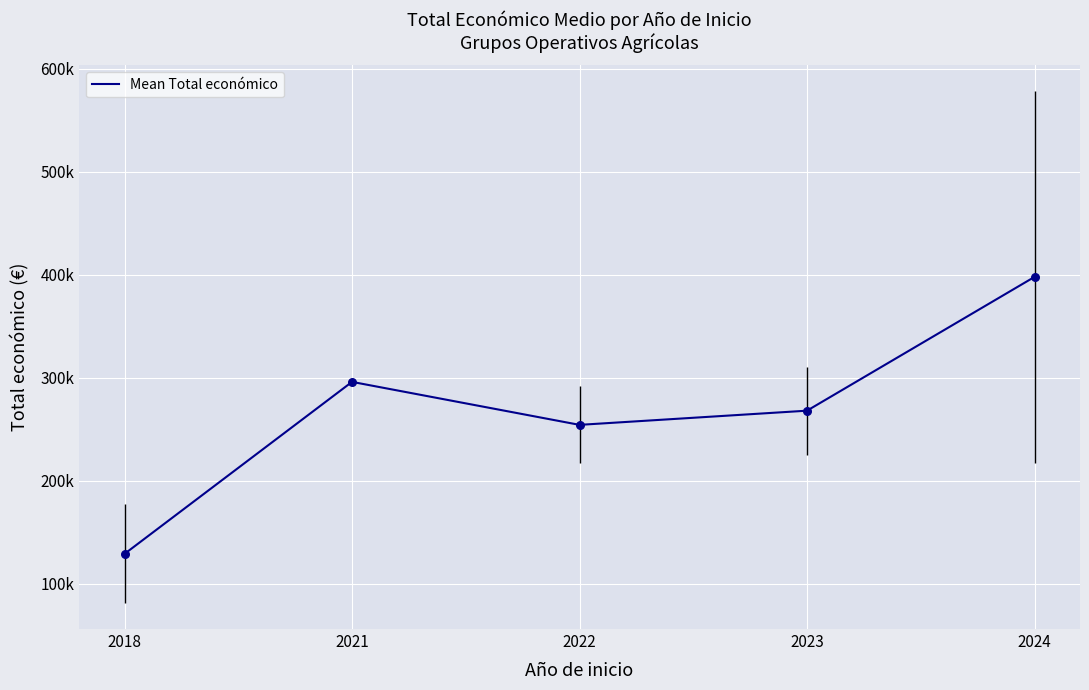

What is the ratio of the value at 2024 to the value at 2021?

1.3